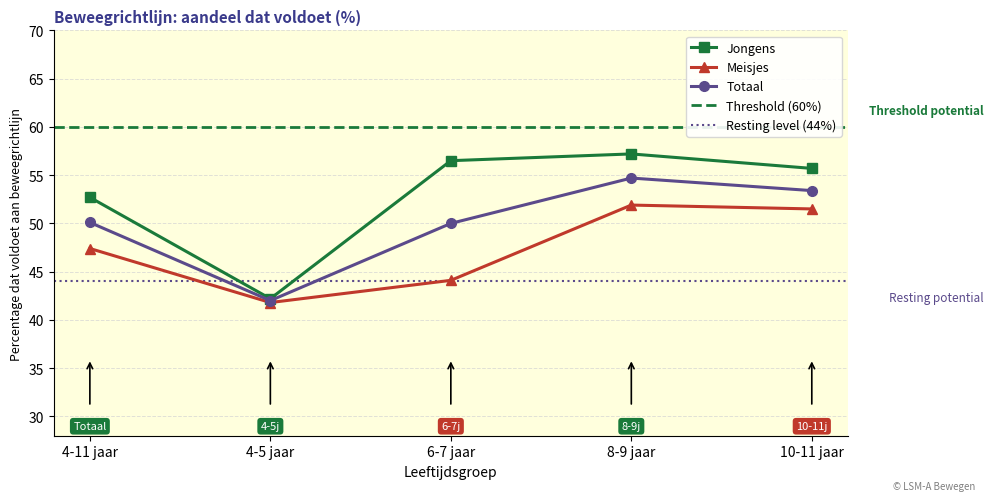

The value of Meisjes at 4-5 jaar is 27.4. True or false?

False